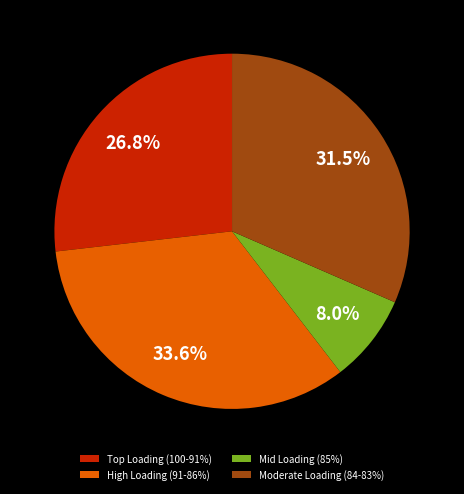

What is the ratio of the value at High Loading (91-86%) to the value at Mid Loading (85%)?

4.2